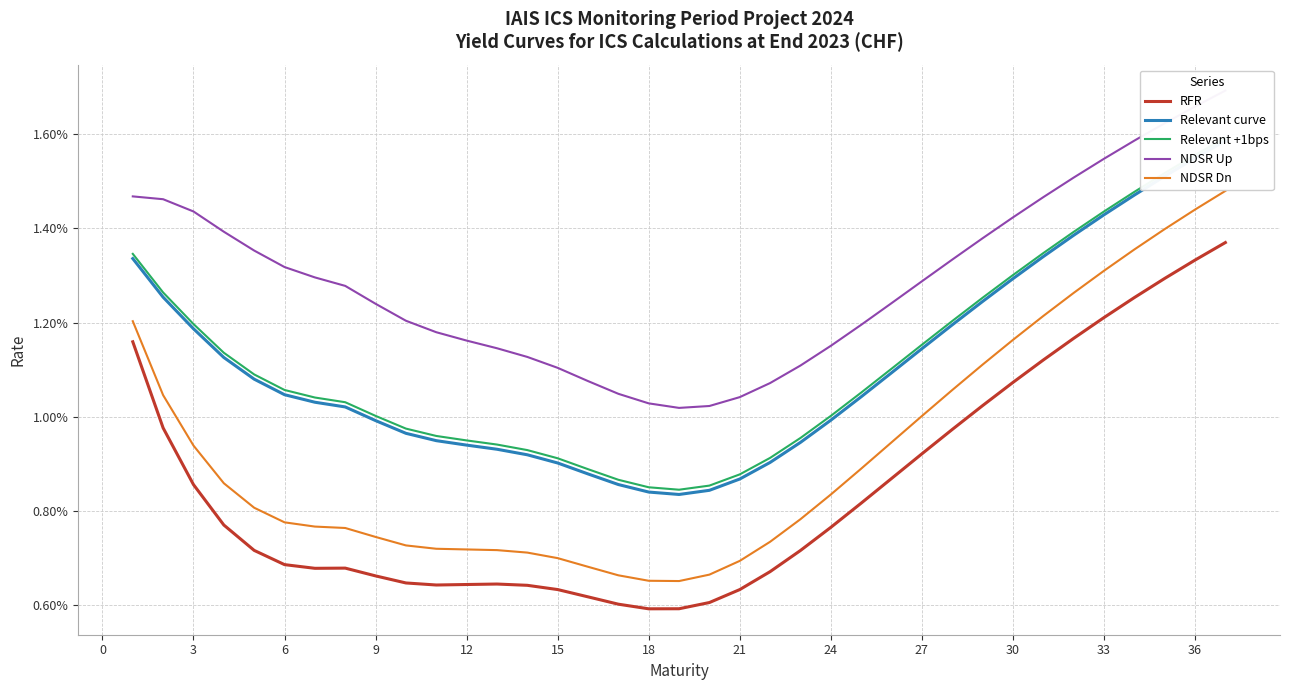

True or false: RFR and NDSR Up cross at least once.

False